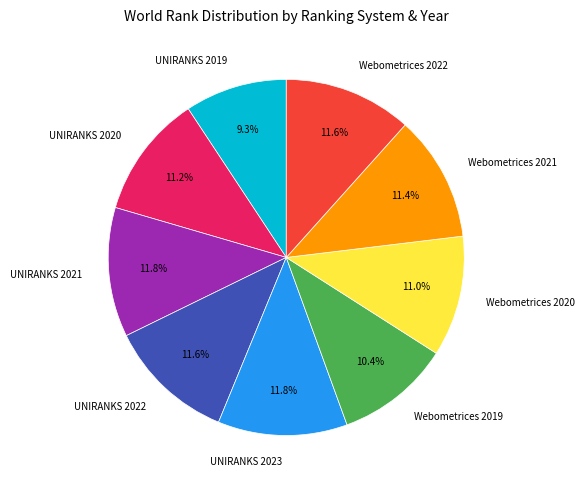

To the nearest percent, what percentage of the pie is UNIRANKS 2023?

12%